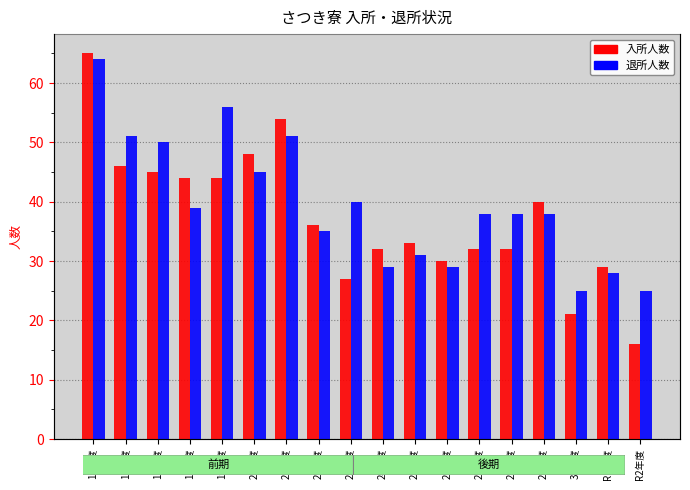

List the series in order of their overall mean, highest first.

退所人数, 入所人数